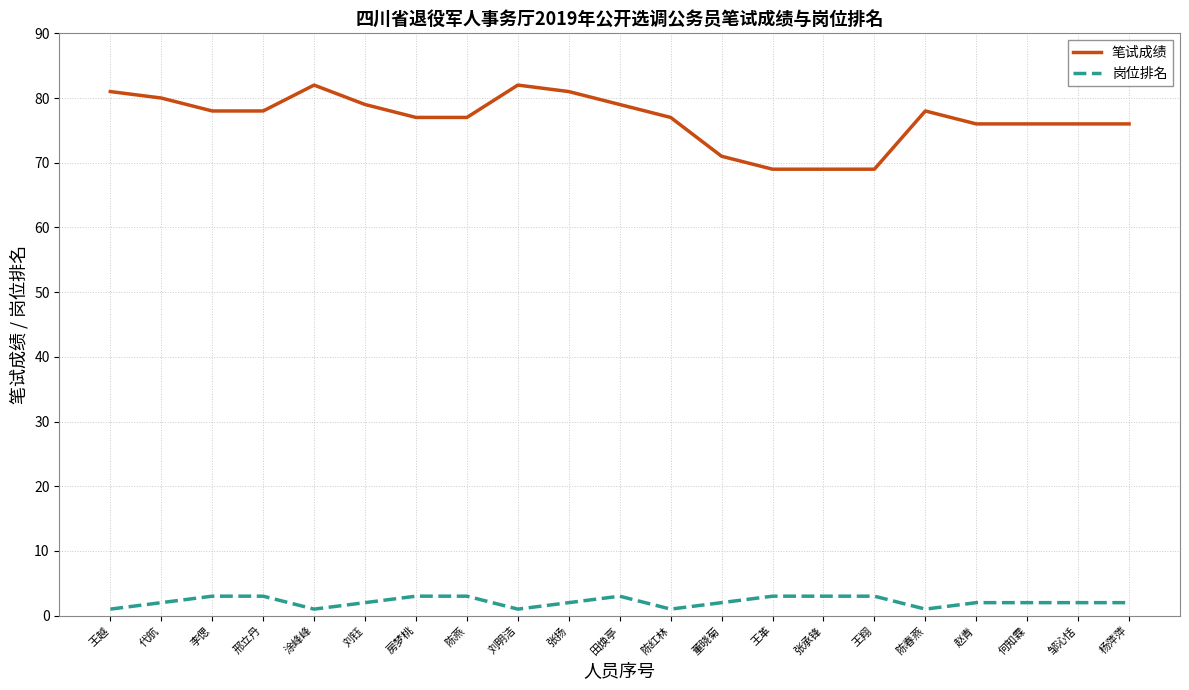

Reading right to left, list all the values displayed in this chart.

笔试成绩: 76	76	76	76	78	69	69	69	71	77	79	81	82	77	77	79	82	78	78	80	81
岗位排名: 2	2	2	2	1	3	3	3	2	1	3	2	1	3	3	2	1	3	3	2	1